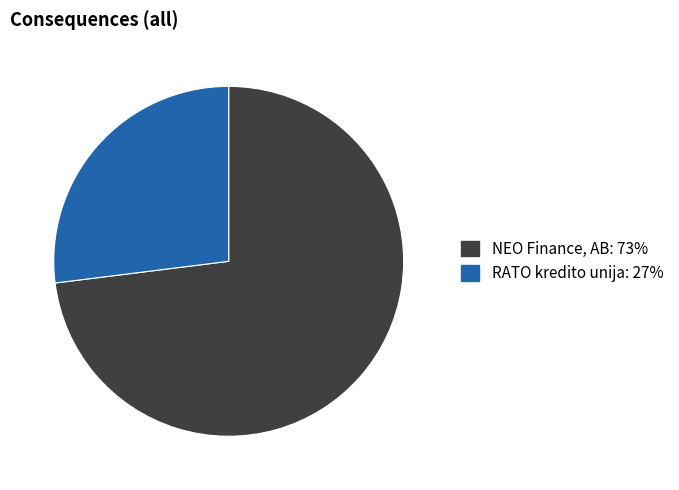

Is it true that RATO kredito unija is 27% of the pie?

True